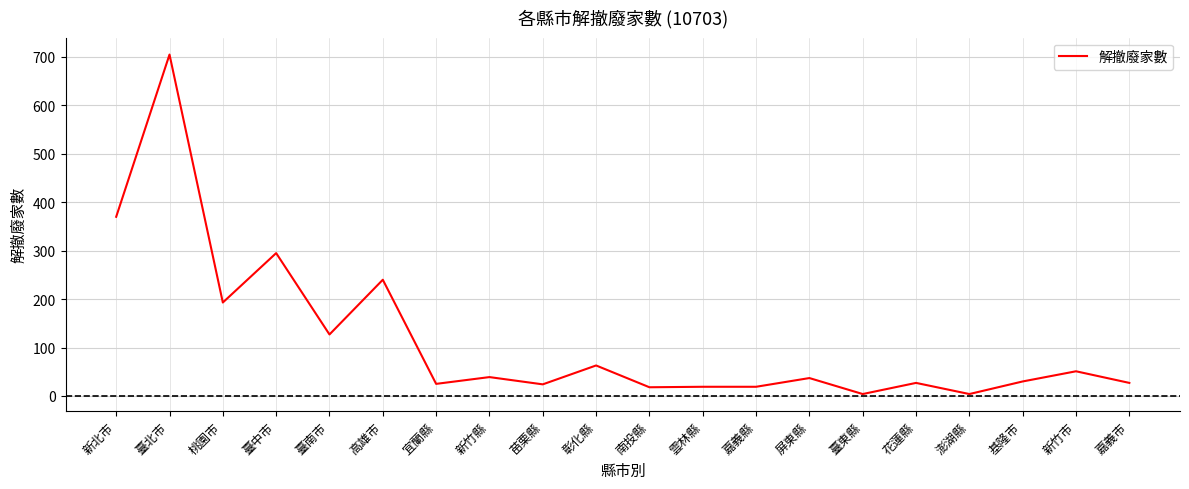

The value at 臺北市 is 705. True or false?

True